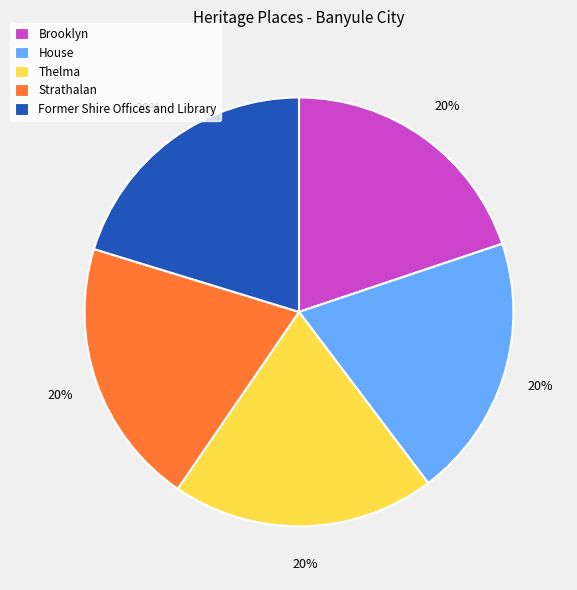

Is Thelma the majority of the pie?

No